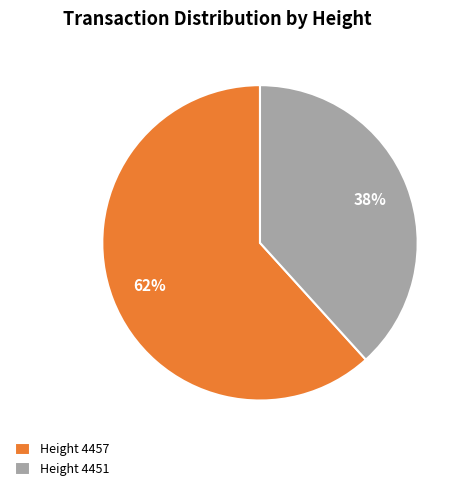

What percentage is the Height 4457 slice, to the nearest percent?

62%